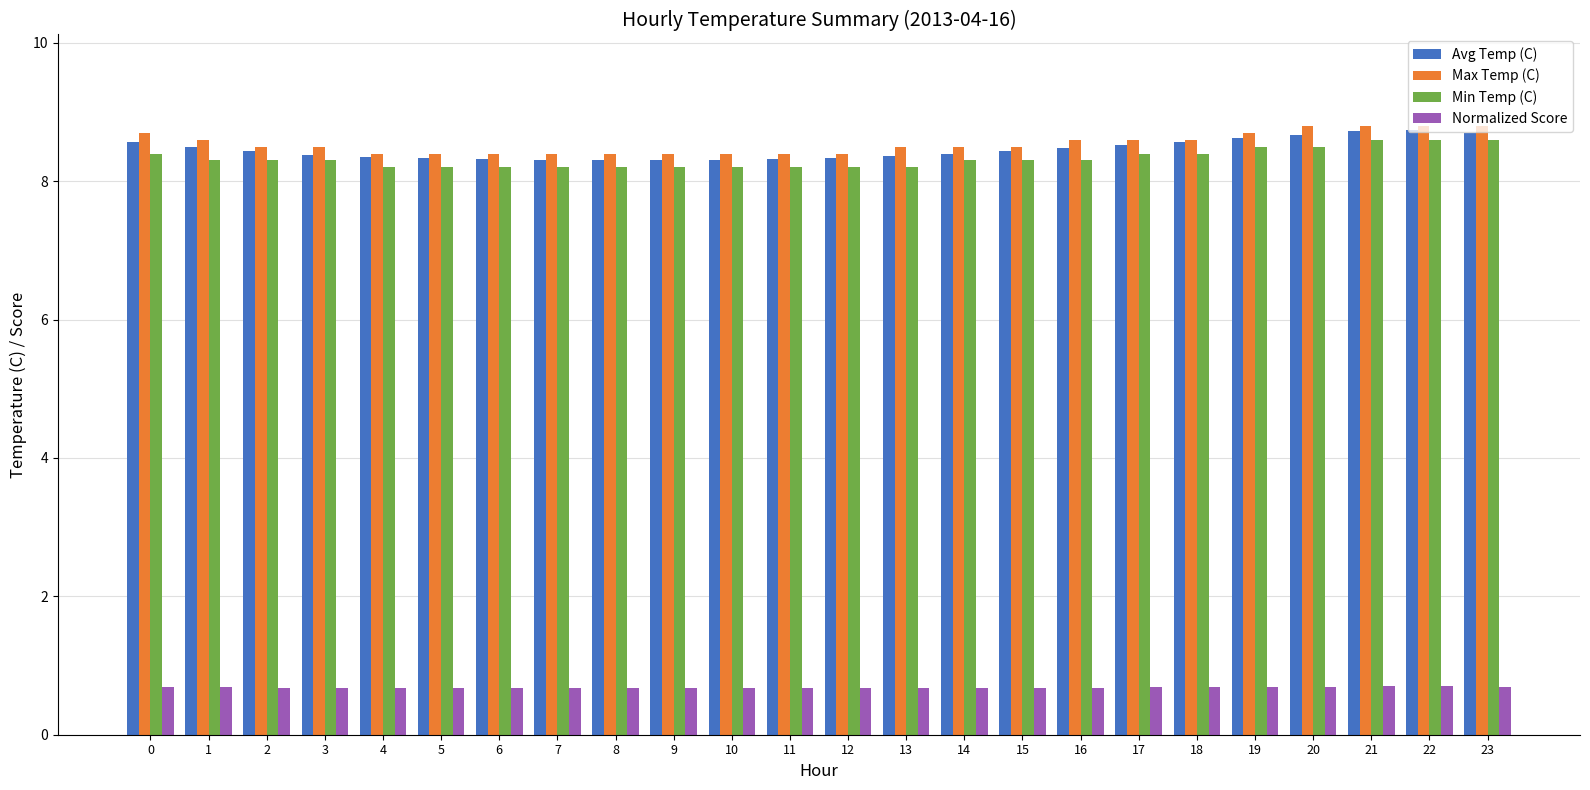

Is the value of Avg Temp (C) at 23 greater than the value of Normalized Score at 20?

Yes